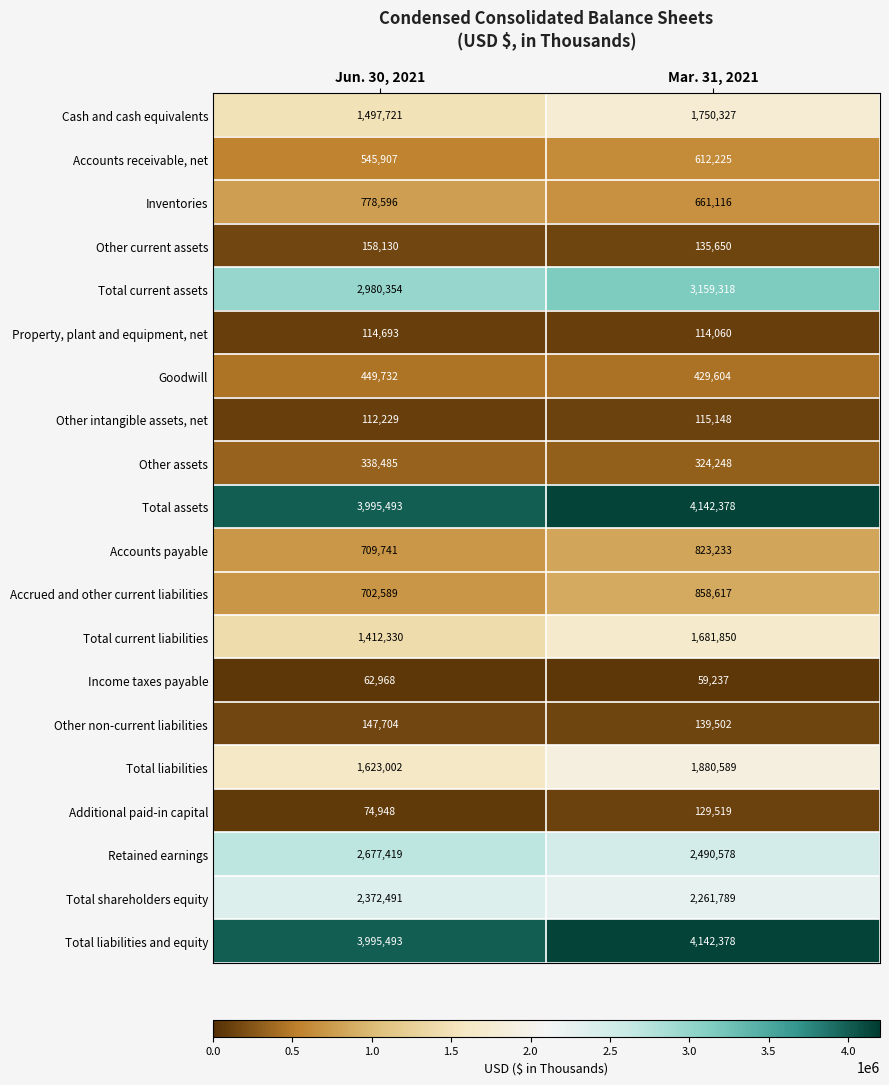

What is the spread (max minus min) of values at Jun. 30, 2021?

3932525